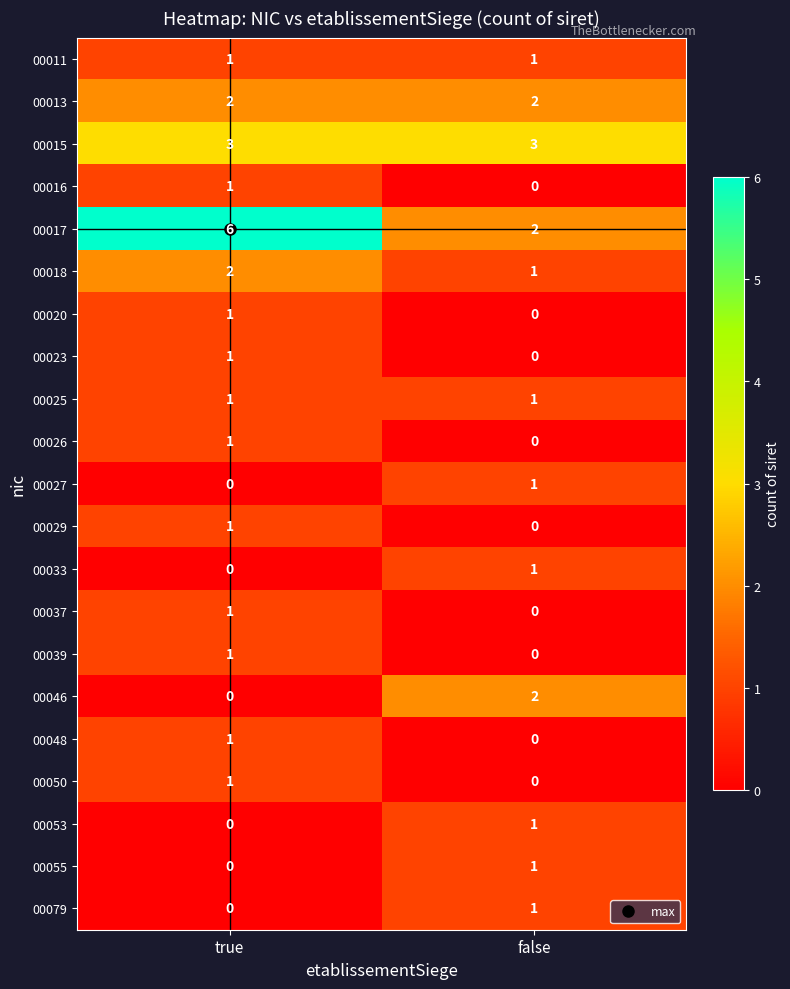

Which series changed the most between true and false?

00017